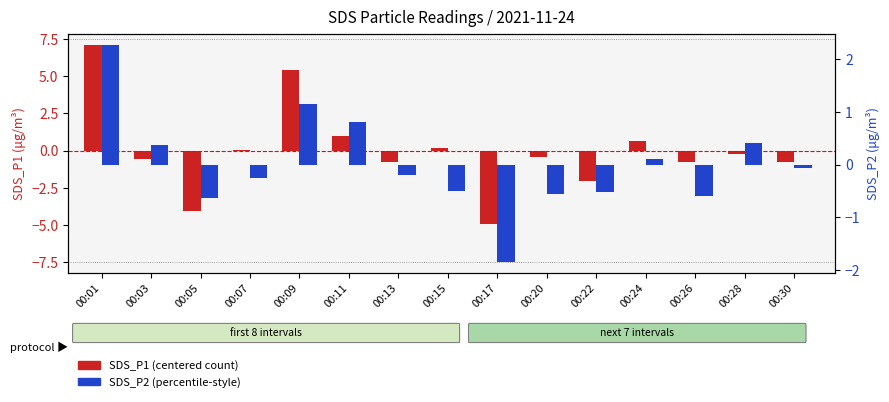

How many bars are there in each group?

2